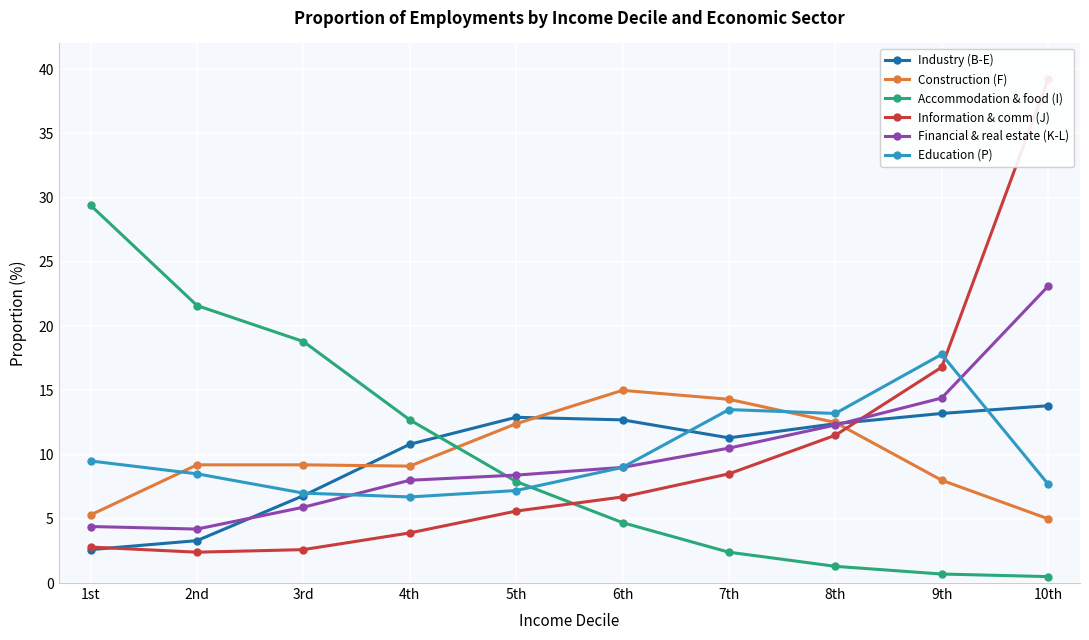

At how many categories does at least one series exceed 32?

1